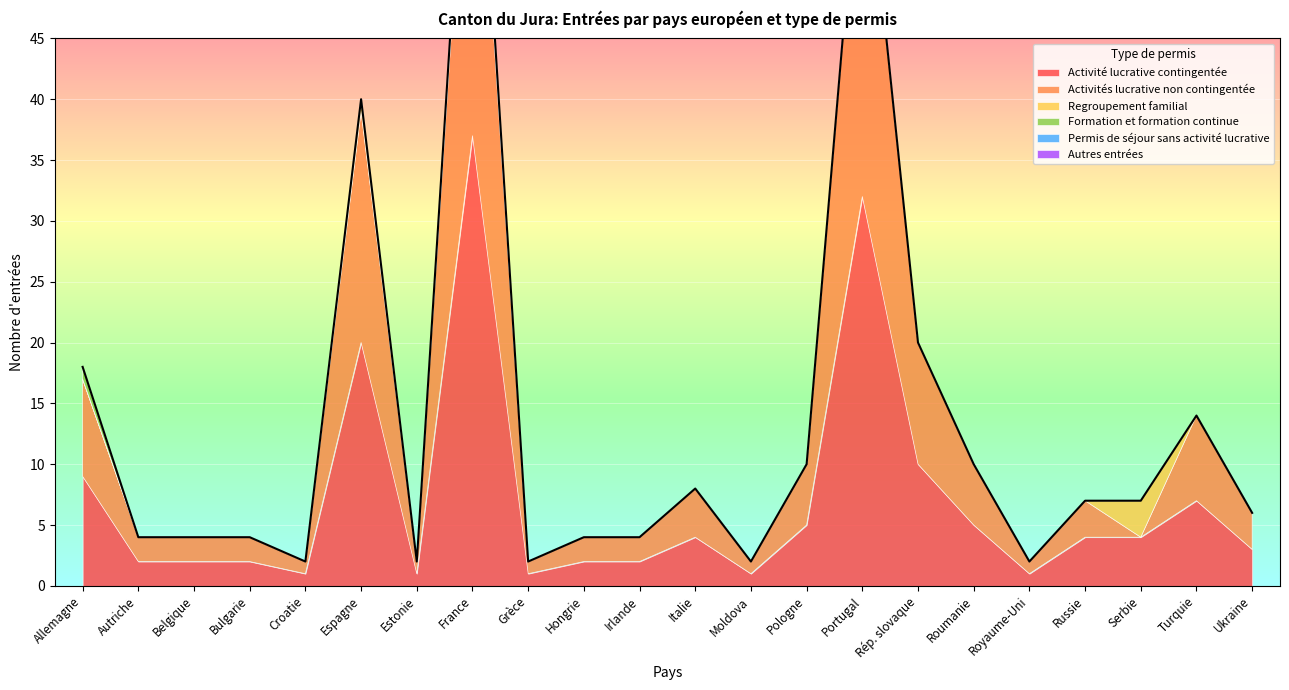

What is the value of the Activités lucrative non contingentée point at the 17th from the left?

5